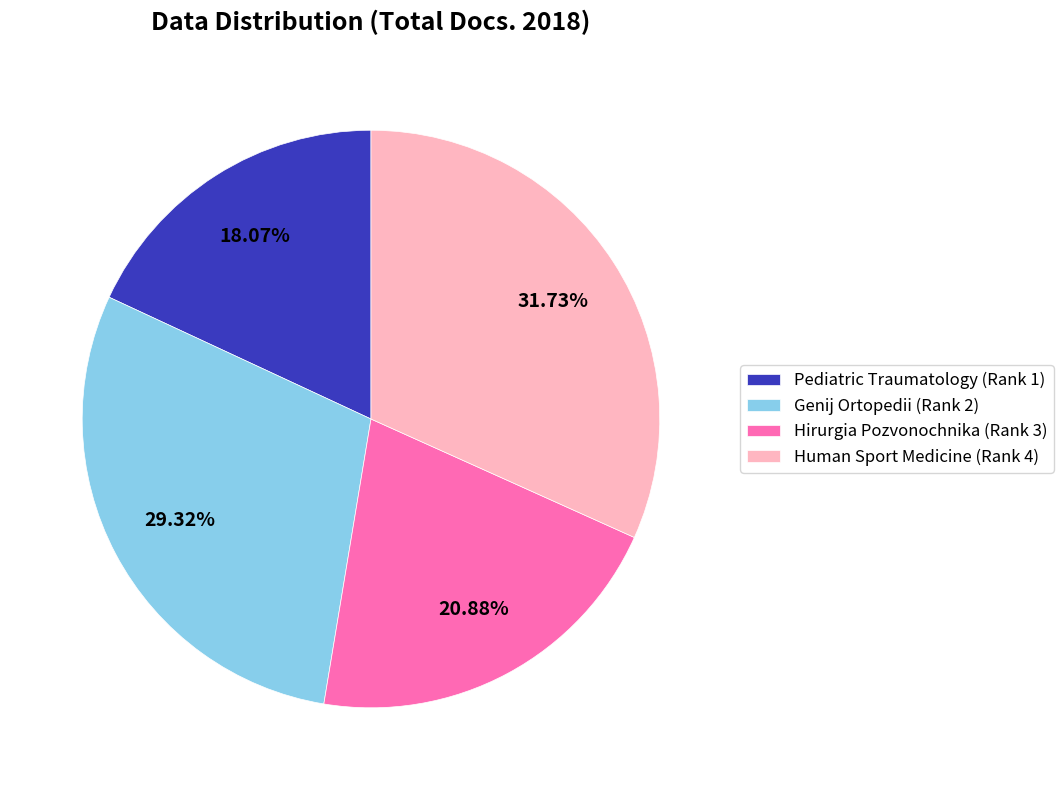

How many segments does this pie chart have?

4